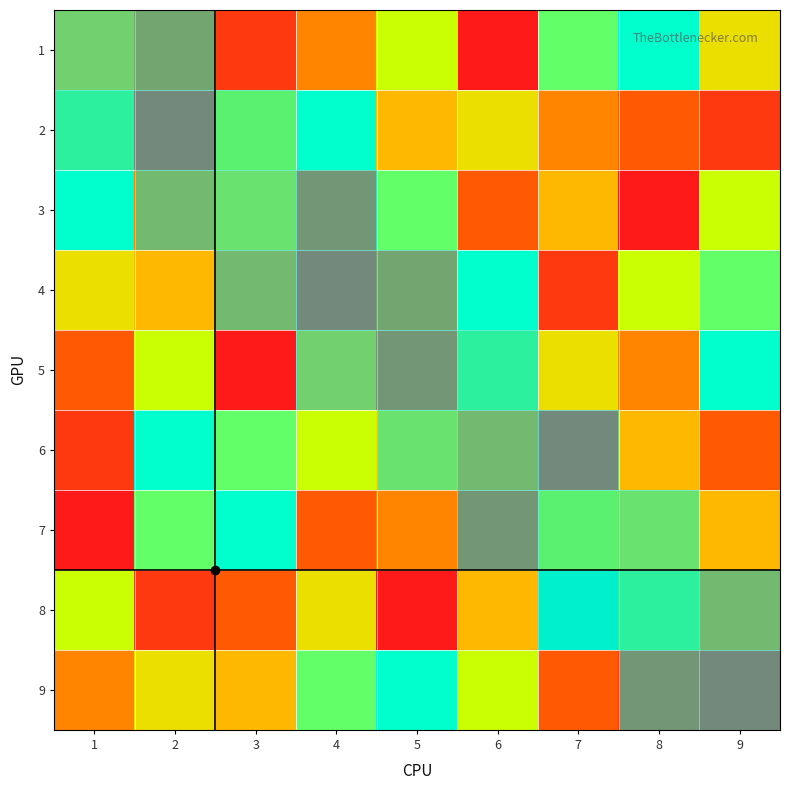

Reading left to right, transcribe all the data shown in this chart.

1: 1=5	2=3	3=2	4=4	5=7	6=1	7=8	8=9	9=6
2: 1=8	2=1	3=7	4=9	5=5	6=6	7=4	8=3	9=2
3: 1=9	2=4	3=6	4=2	5=8	6=3	7=5	8=1	9=7
4: 1=6	2=5	3=4	4=1	5=3	6=9	7=2	8=7	9=8
5: 1=3	2=7	3=1	4=5	5=2	6=8	7=6	8=4	9=9
6: 1=2	2=9	3=8	4=7	5=6	6=4	7=1	8=5	9=3
7: 1=1	2=8	3=9	4=3	5=4	6=2	7=7	8=6	9=5
8: 1=7	2=2	3=3	4=6	5=1	6=5	7=9	8=8	9=4
9: 1=4	2=6	3=5	4=8	5=9	6=7	7=3	8=2	9=1